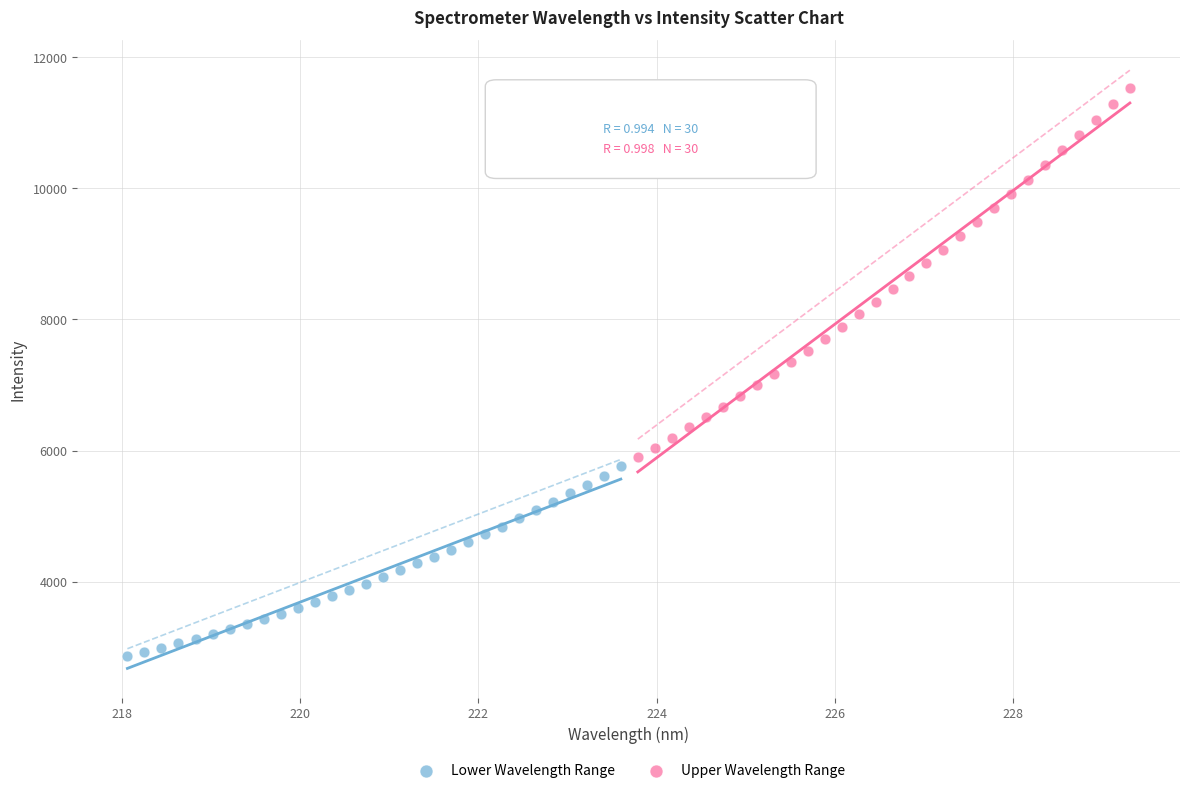

Which series reaches the minimum Y coordinate?

Lower Wavelength Range